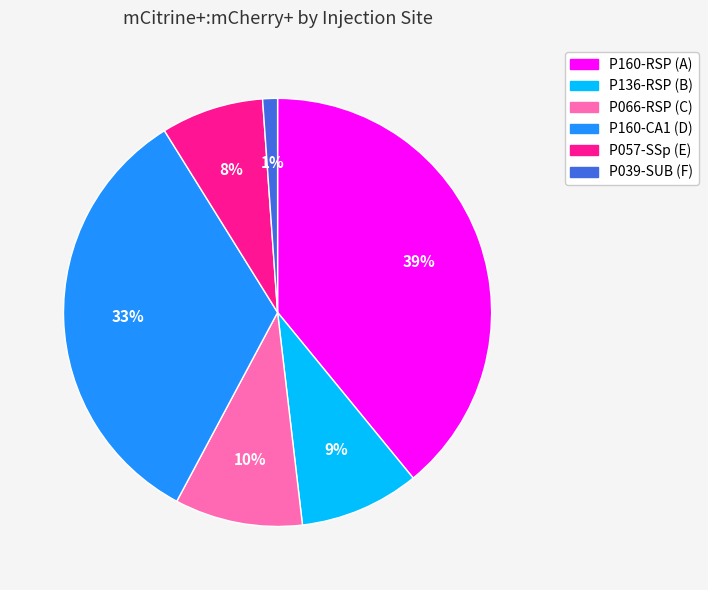

To the nearest percent, what portion does P136-RSP (B) represent?

9%